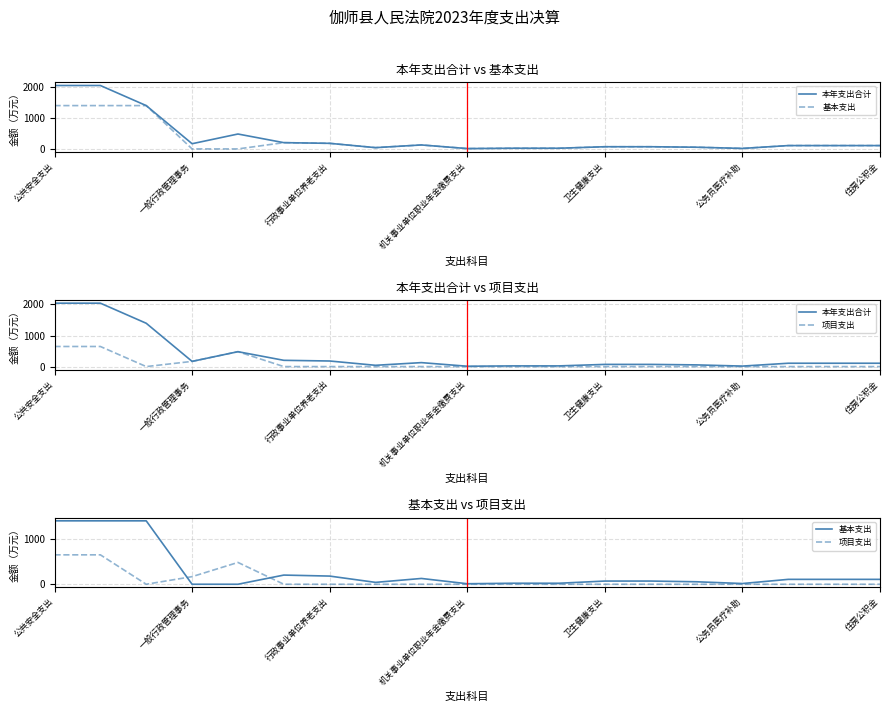

True or false: 项目支出 and 本年支出合计 cross at least once.

False